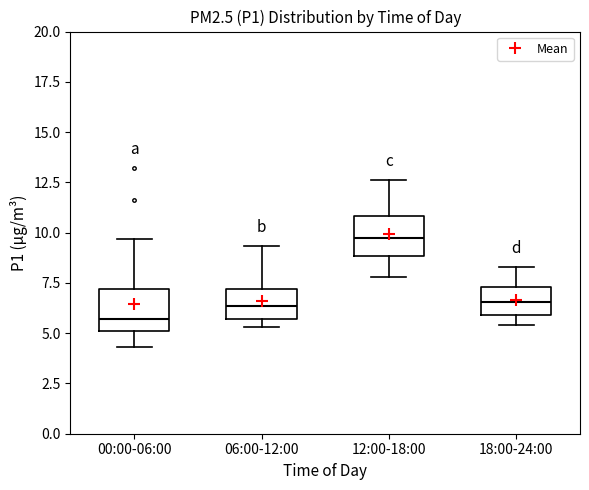

Reading left to right, transcribe this box plot: for each box, give where its median line is, the range the box spans, and where its two whiskers end, as read against the y-axis. The values are not printed on the chart, so give them approximately, as read against the axis.

00:00-06:00: median 5.5, box 5.0 to 7.0, whiskers 4.5 to 9.5
06:00-12:00: median 6.5, box 5.5 to 7.0, whiskers 5.5 (just below the box's lower edge) to 9.5
12:00-18:00: median 10.0, box 9.0 to 11.0, whiskers 8.0 to 12.5
18:00-24:00: median 6.5, box 6.0 to 7.5, whiskers 5.5 to 8.5